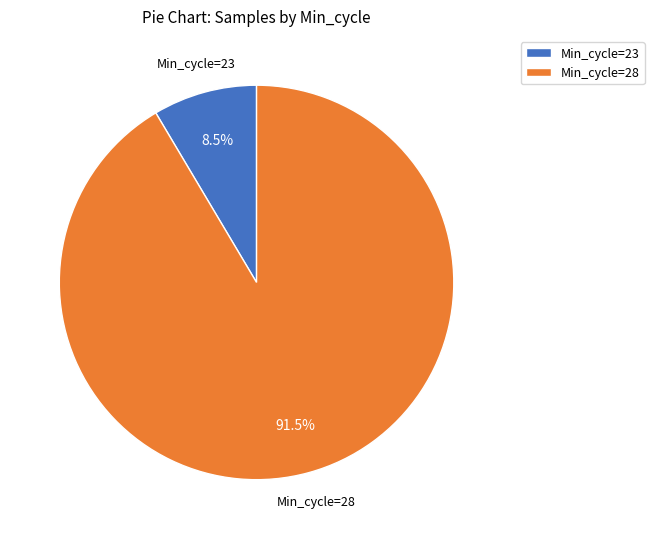

Which slice is the largest?

Min_cycle=28